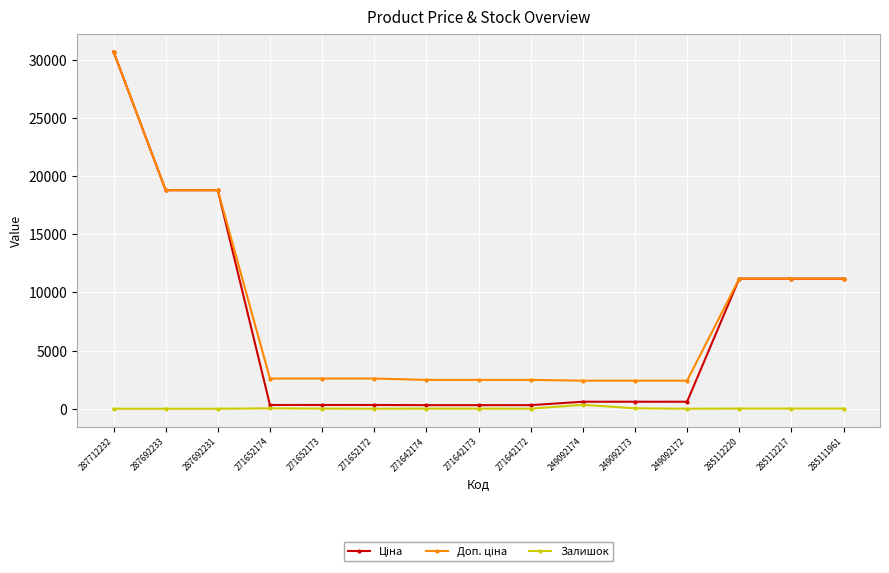

At how many categories does at least one series exceed 5769?

6